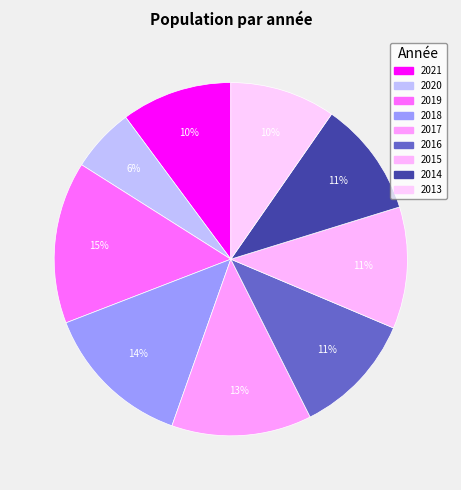

Combined, what portion of the pie is 2021 and 2018?

23.9%